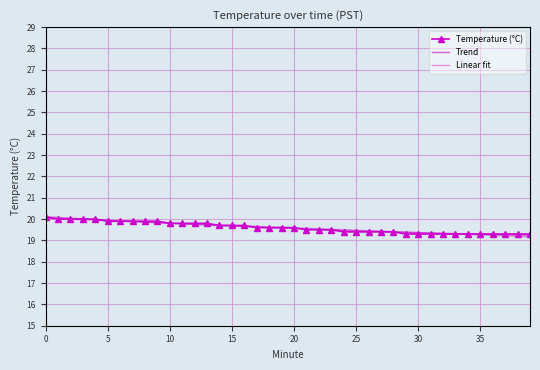

The value at 29 is 32.2. True or false?

False